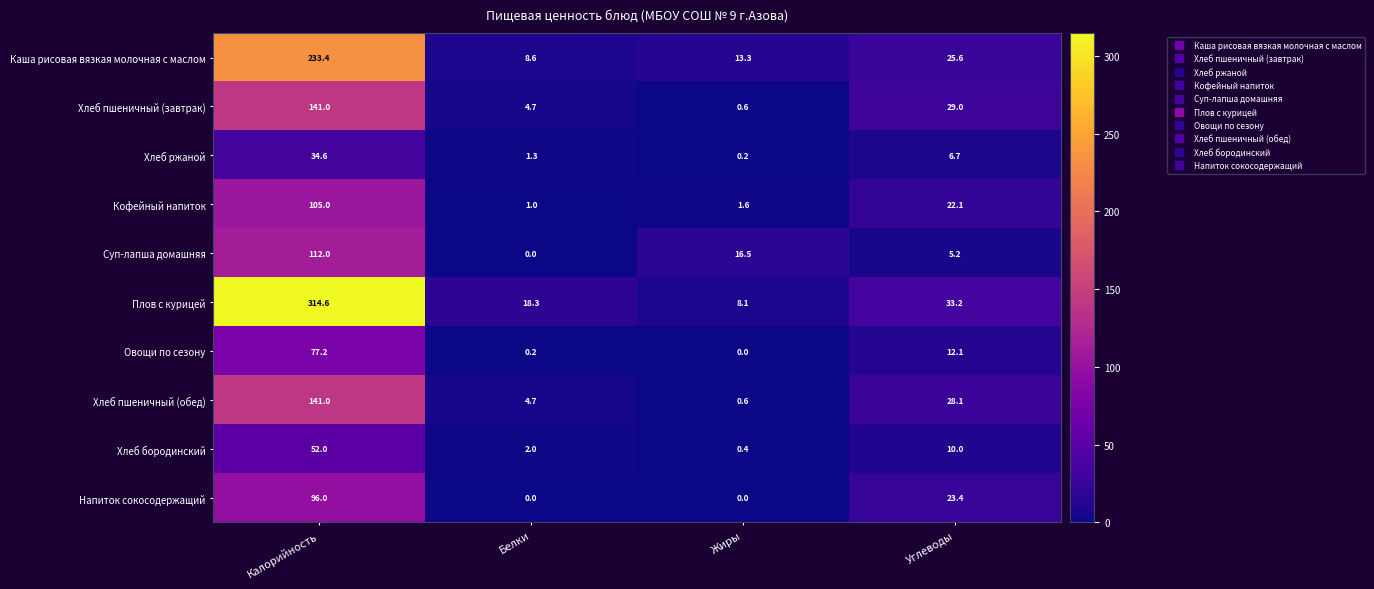

Between Белки and Углеводы, which series saw the biggest shift?

Хлеб пшеничный (завтрак)